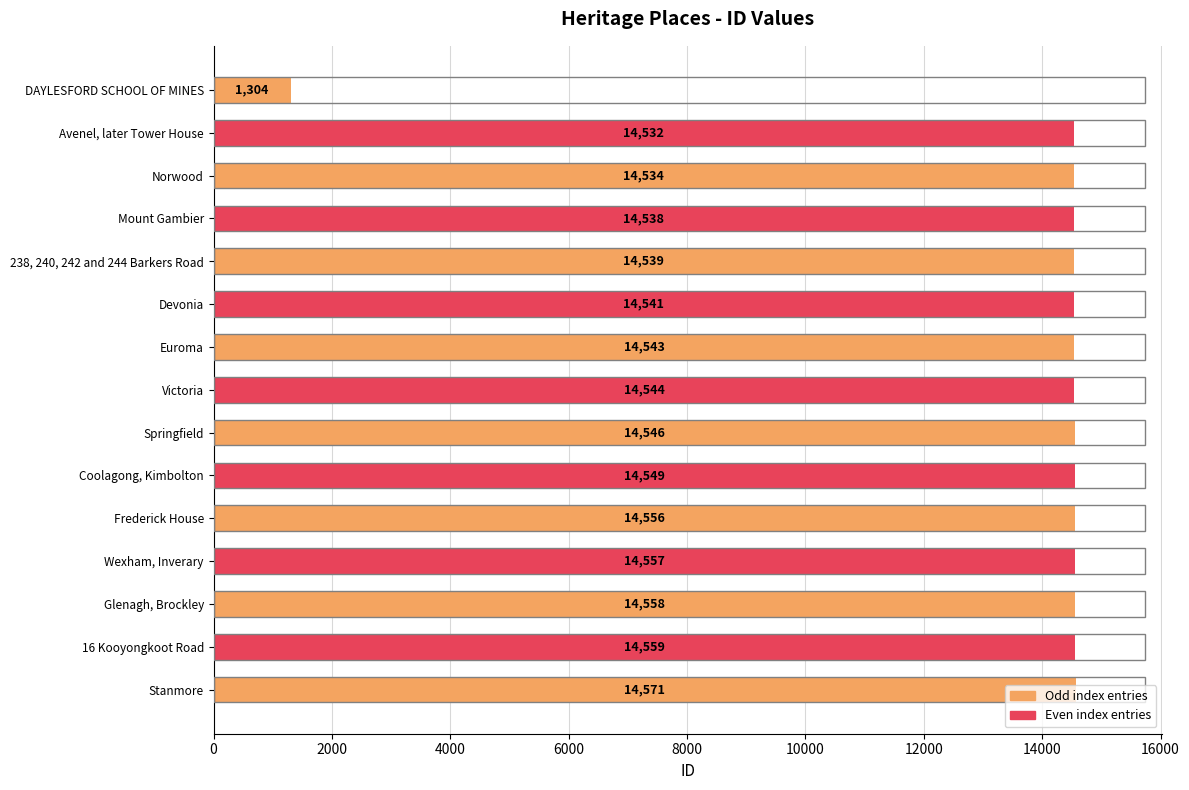

Rank the categories by value from lowest to highest.

DAYLESFORD SCHOOL OF MINES, Avenel, later Tower House, Norwood, Mount Gambier, 238, 240, 242 and 244 Barkers Road, Devonia, Euroma, Victoria, Springfield, Coolagong, Kimbolton, Frederick House, Wexham, Inverary, Glenagh, Brockley, 16 Kooyongkoot Road, Stanmore